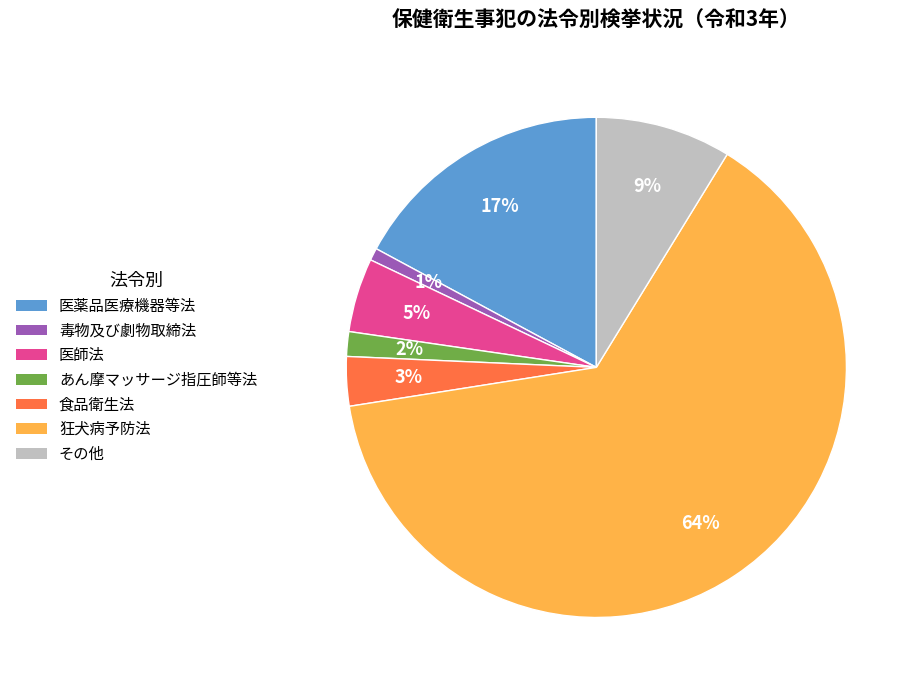

To the nearest percent, what is the combined percentage of 医師法 and 食品衛生法?

8%